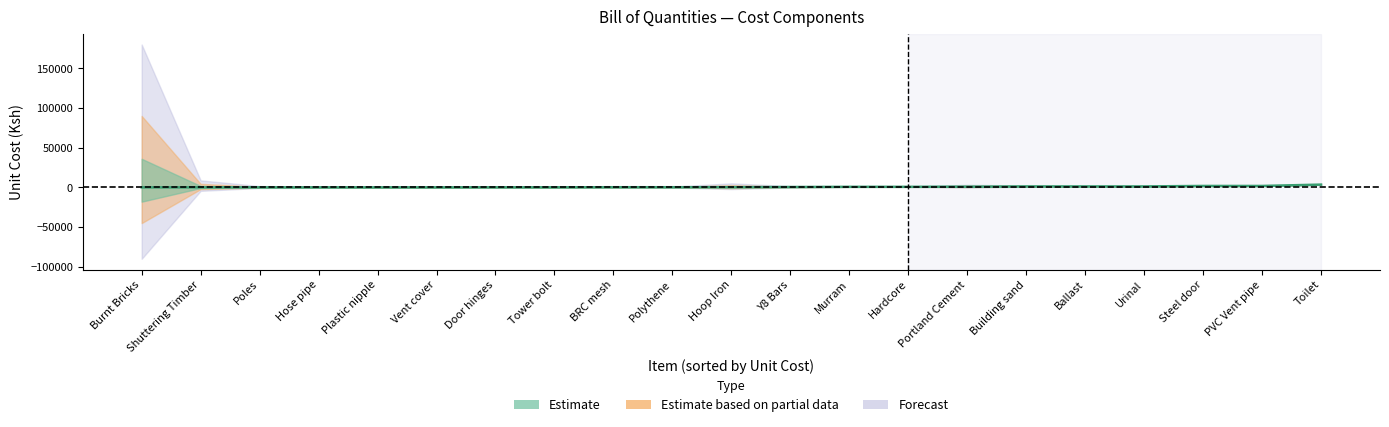

True or false: unit_cost and total cross at least once.

True